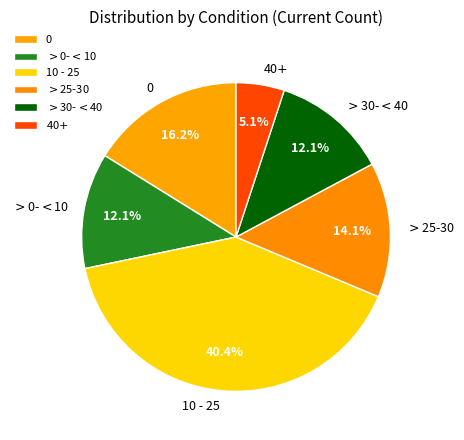

What is the smallest slice in the pie chart?

40$+$